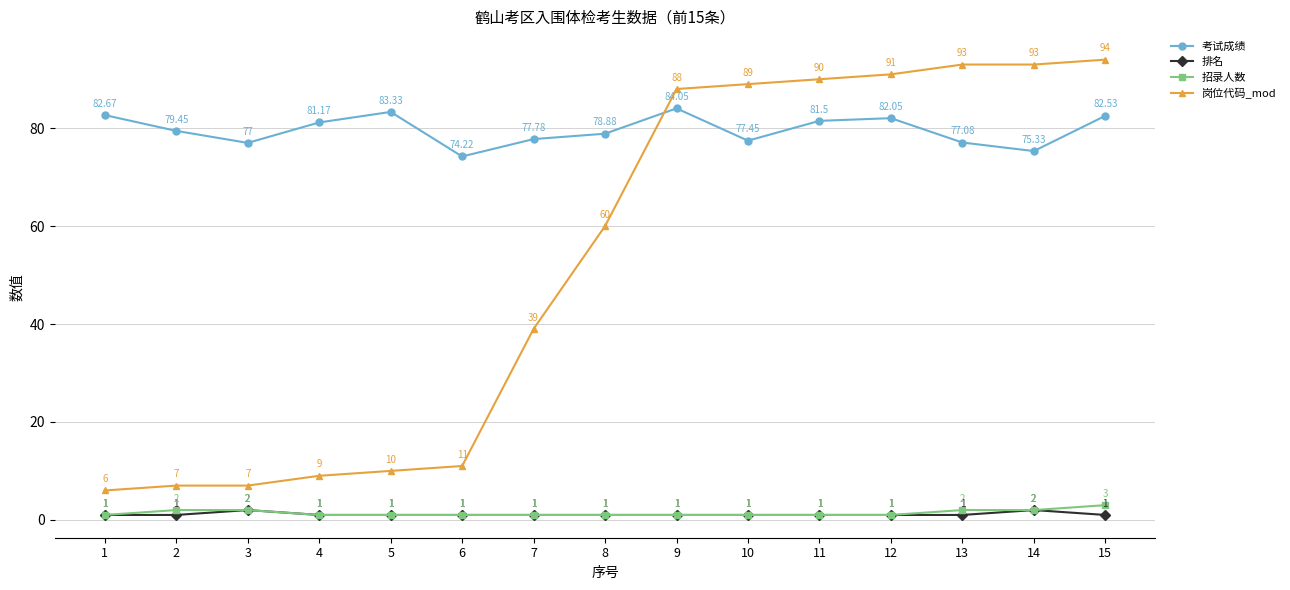

How many values in the 岗位代码_mod series are below 60?

7